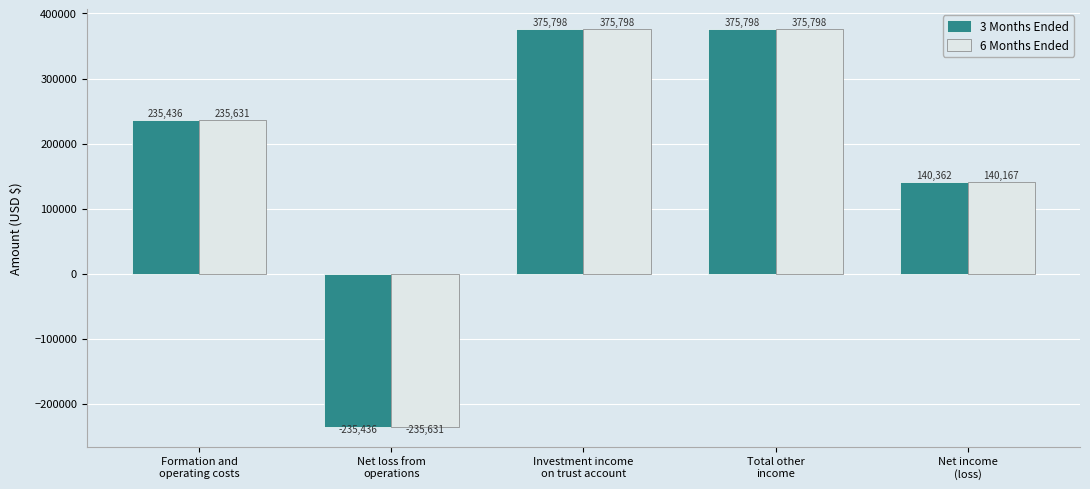

List the series in order of their overall mean, lowest first.

6 Months Ended, 3 Months Ended